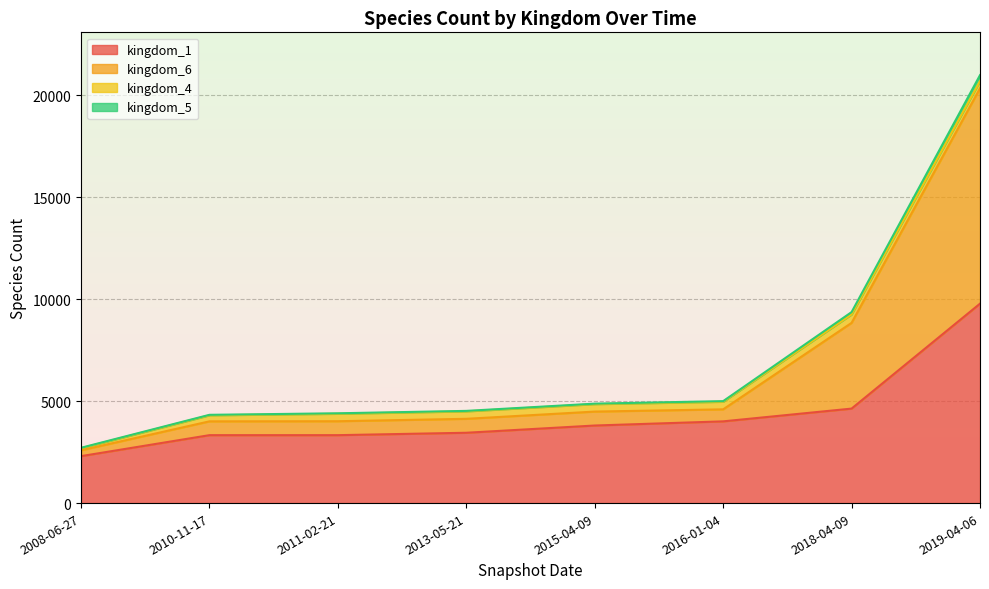

At which label does kingdom_5 first exceed 4878?

2016-01-04